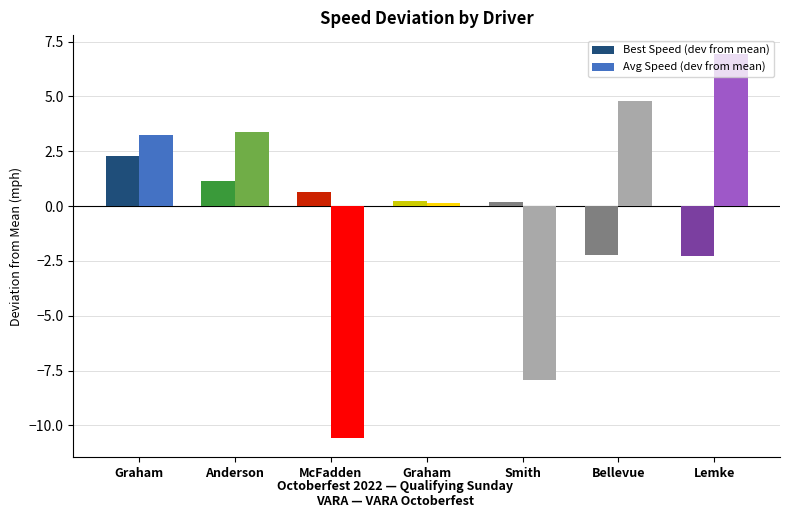

Reading right to left, list all the values displayed in this chart.

Best Speed (dev from mean): -2.3	-2.2	0.2	0.2	0.6	1.2	2.3
Avg Speed (dev from mean): 6.9	4.8	-7.9	0.2	-10.6	3.4	3.3